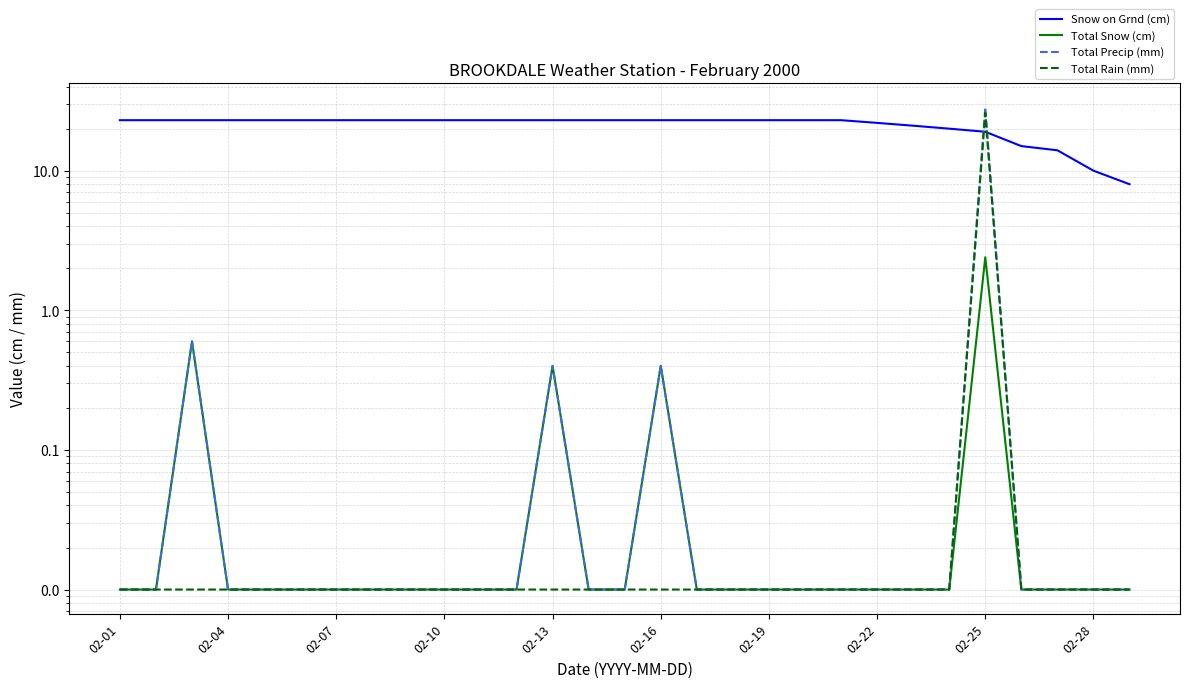

What is the average value of the Total Rain (mm) series?

0.9